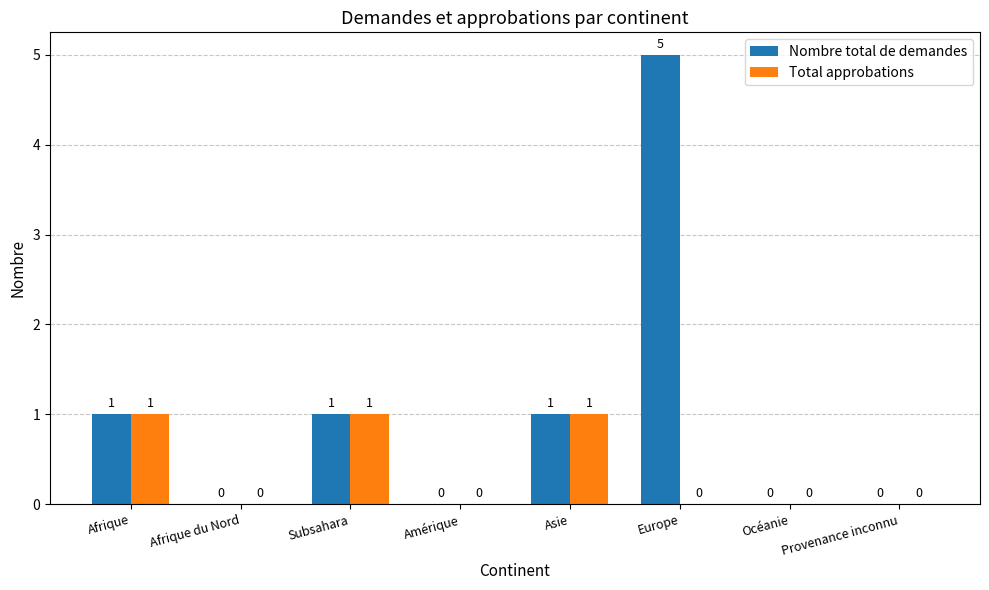

Reading left to right, extract all data points from this chart.

Nombre total de demandes: Afrique=1	Afrique du Nord=0	Subsahara=1	Amérique=0	Asie=1	Europe=5	Océanie=0	Provenance inconnu=0
Total approbations: Afrique=1	Afrique du Nord=0	Subsahara=1	Amérique=0	Asie=1	Europe=0	Océanie=0	Provenance inconnu=0